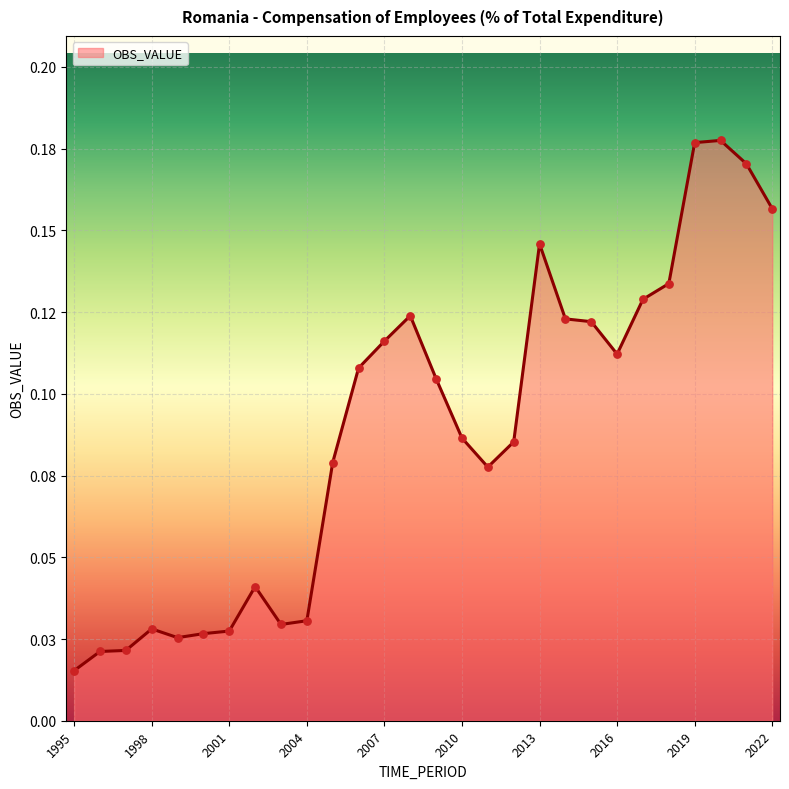

Is this an area chart (filled region under the line)?

Yes